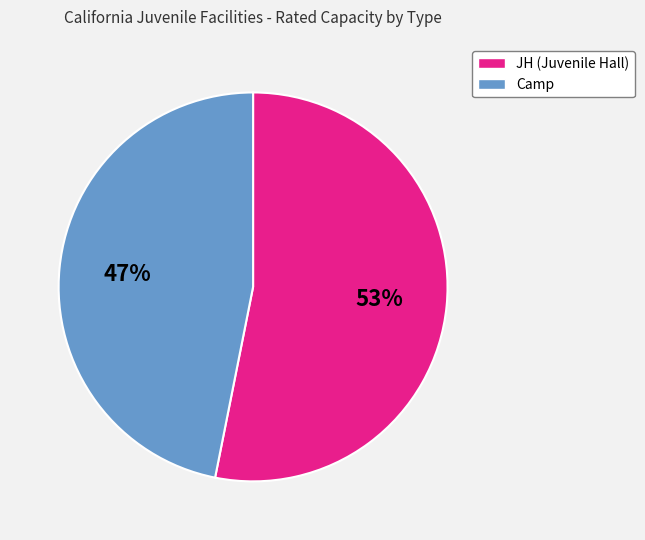

What is the smallest slice in the pie chart?

Camp